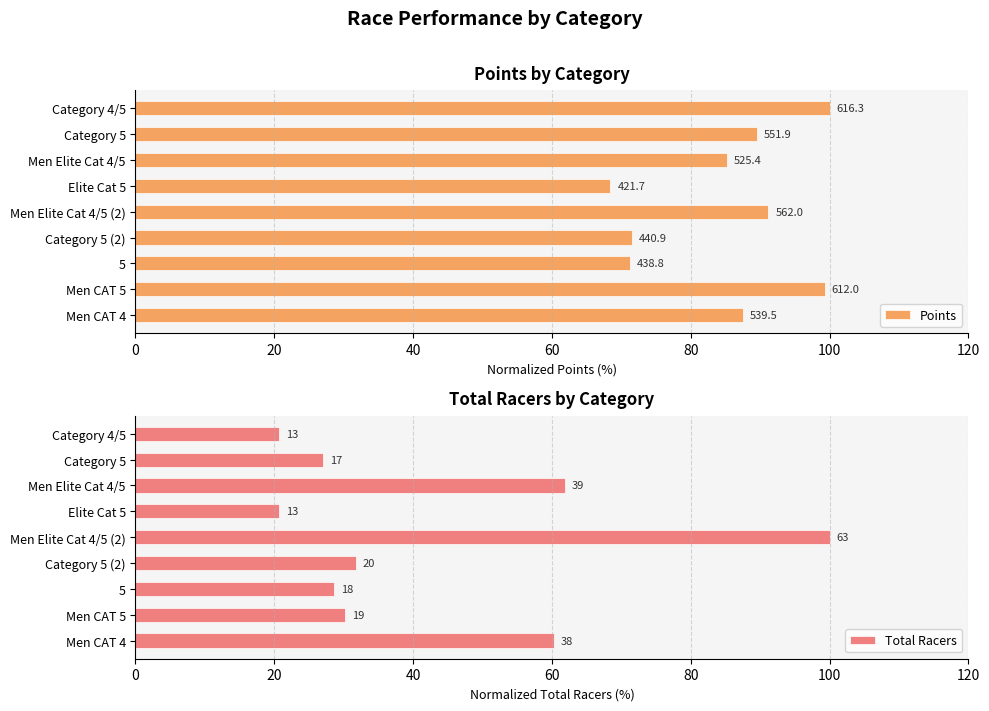

Is it true that Points equals 117.1 at Men CAT 4?

False